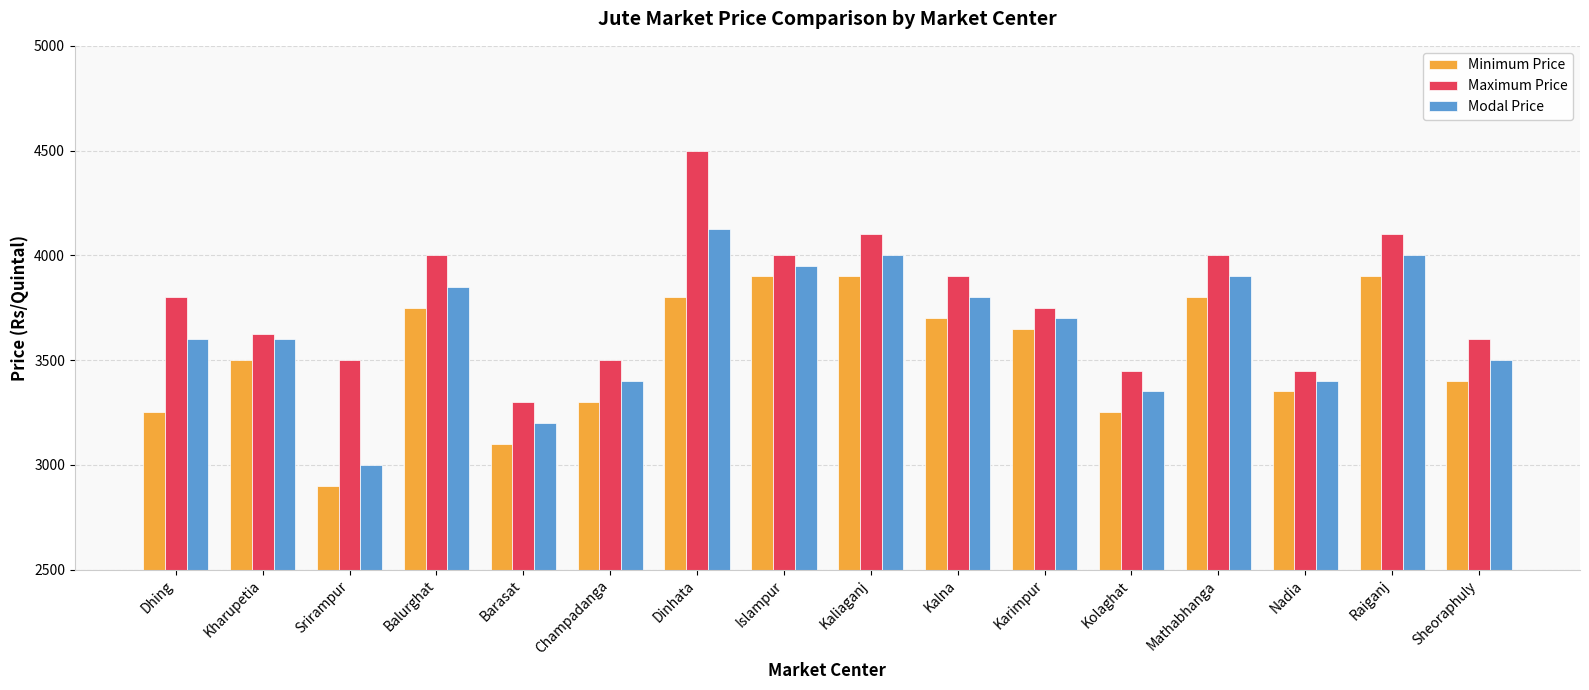

At which category does the chart reach its peak across all series?

Dinhata